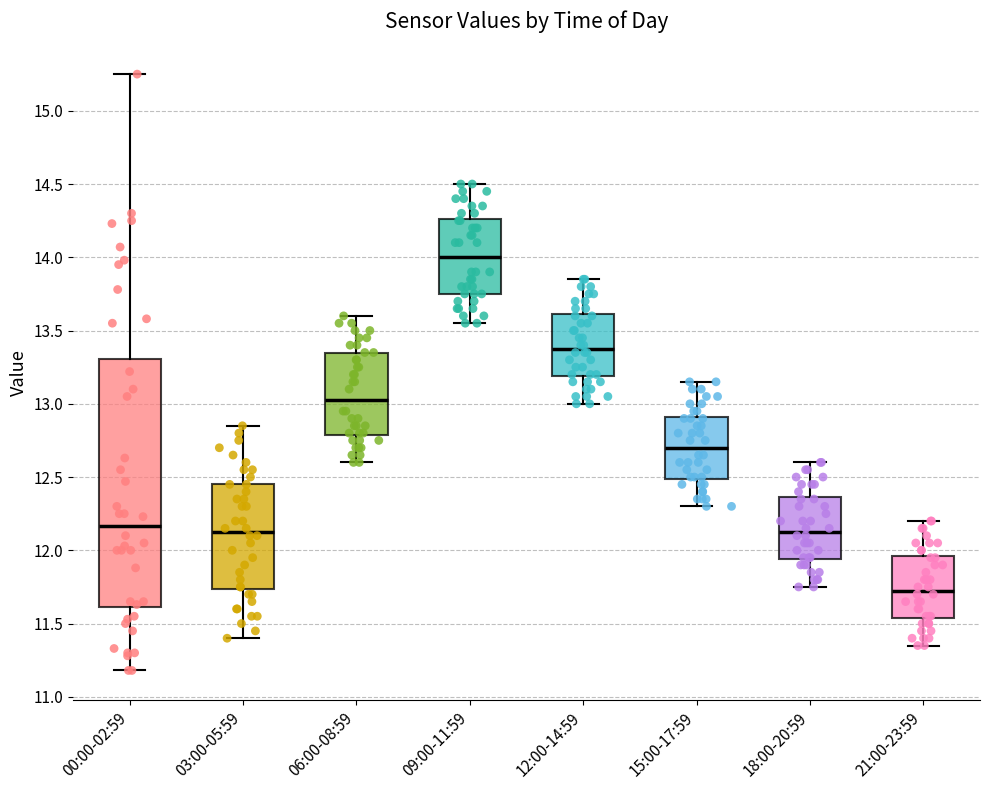

Where is the lower edge of the box for 15:00-17:59 on the y-axis? The values are not printed on the chart, so give them approximately, as read against the axis.

12.50